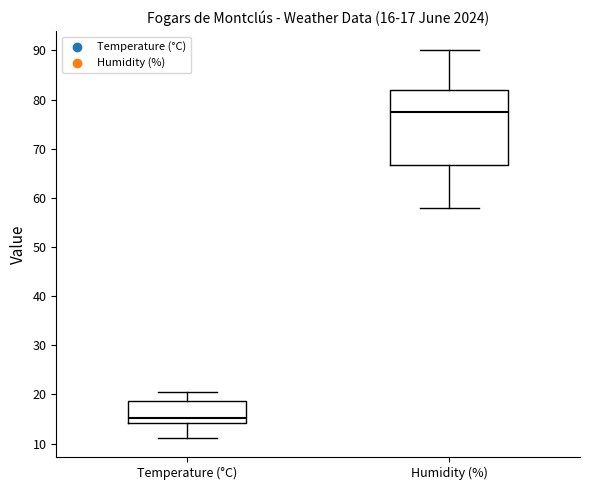

Which box has the lowest median line?

Temperature (°C)